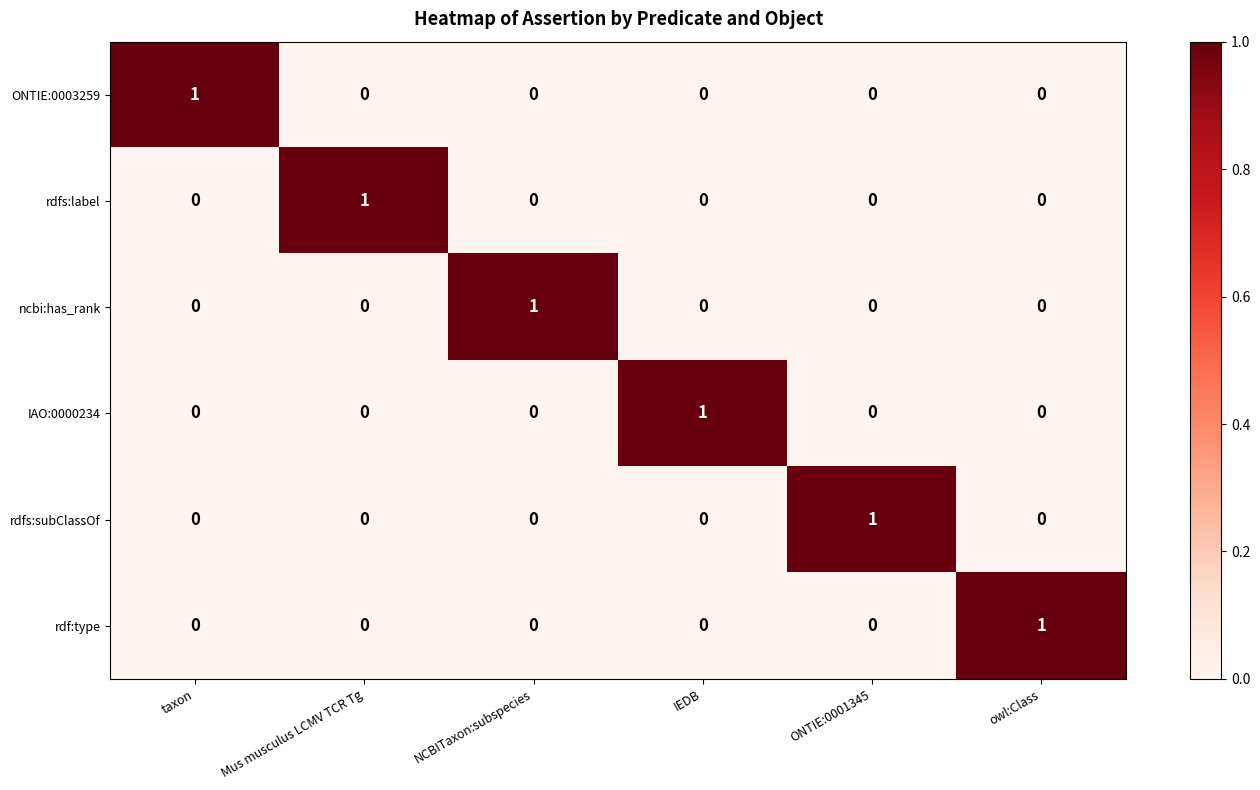

What is the spread (max minus min) of values at taxon?

1